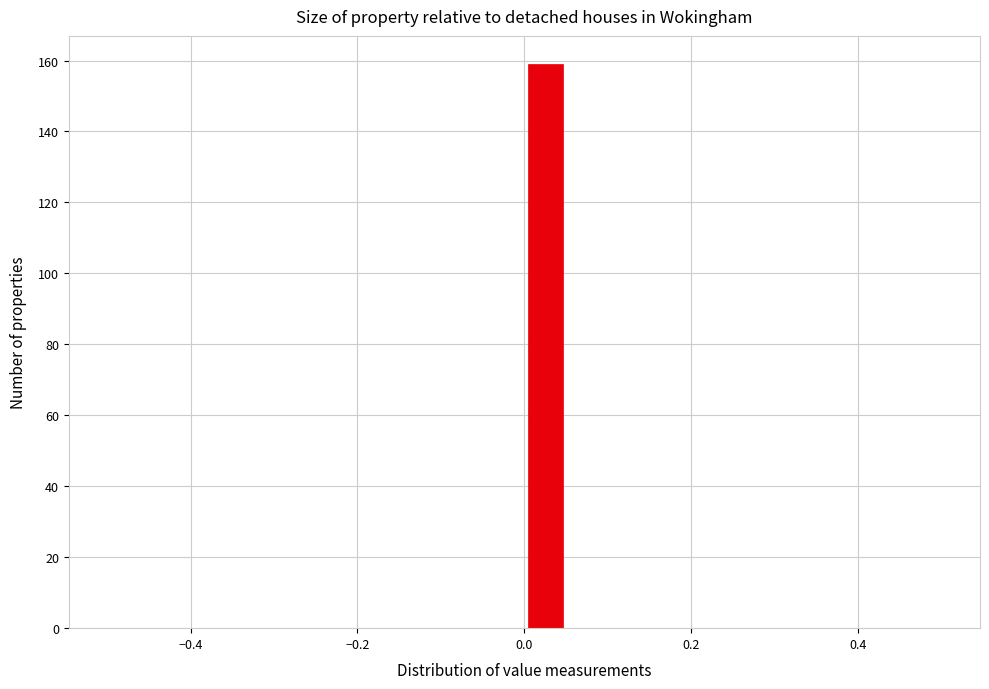

Read against the x-axis, roughly where is the centre of the tallest bar?

0.02